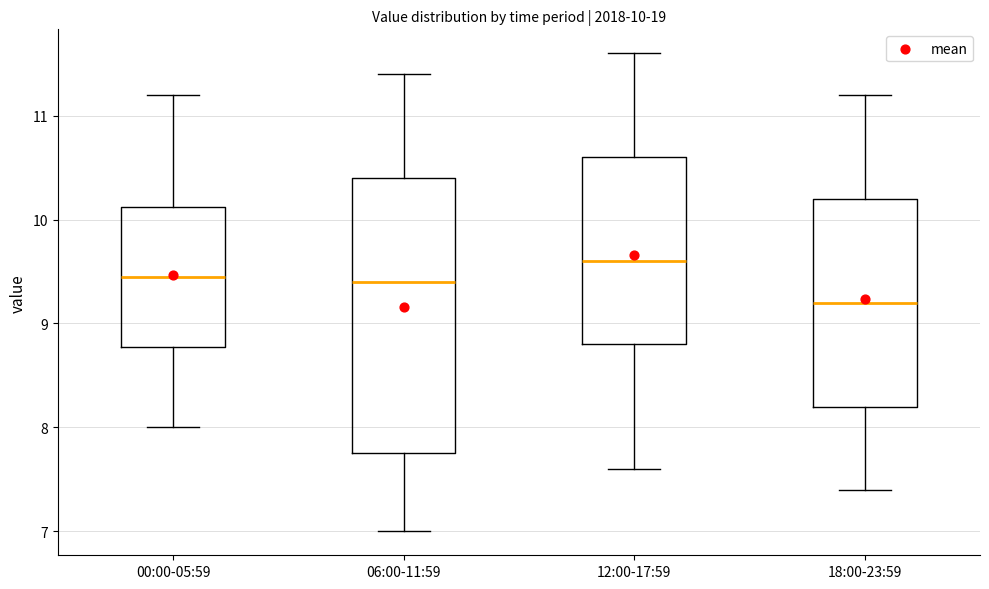

Which box is the tallest, from its lower edge to its upper edge?

06:00-11:59